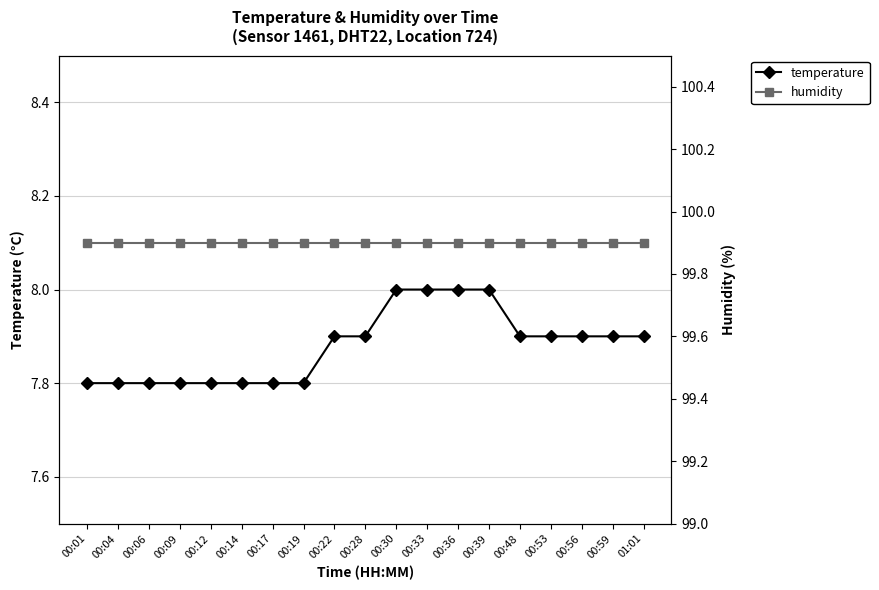

Is the value of temperature at 00:06 greater than the value of humidity at 00:12?

No